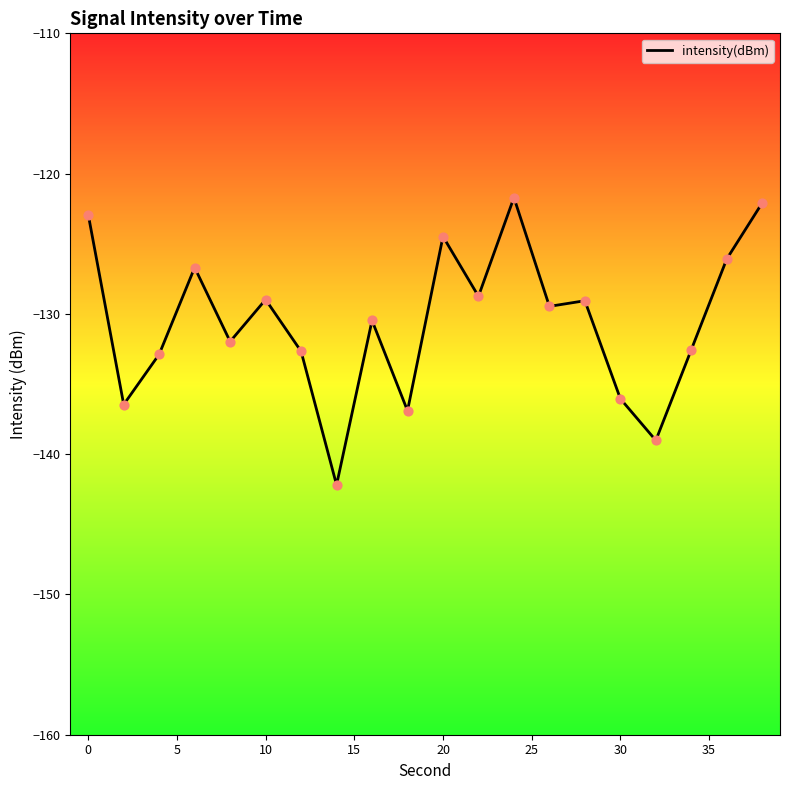

What is the difference between the maximum and minimum values?

20.5